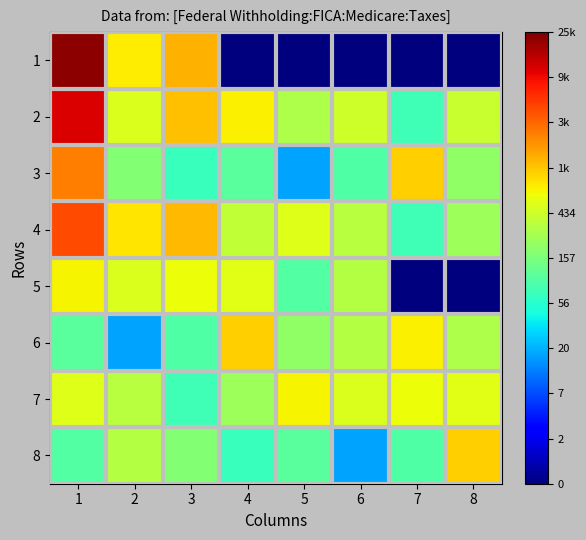

Reading left to right, transcribe all the data shown in this chart.

1: 1=10.0	2=6.7	3=7.3	4=0.0	5=0.0	6=0.0	7=0.0	8=0.0
2: 1=9.3	2=6.2	3=7.2	4=6.6	5=5.7	6=6.1	7=4.3	8=6.0
3: 1=7.8	2=5.2	3=4.3	4=4.6	5=2.9	6=4.5	7=7.0	8=5.3
4: 1=8.4	2=6.8	3=7.2	4=5.9	5=6.3	6=5.8	7=4.3	8=5.5
5: 1=6.6	2=6.2	3=6.5	4=6.3	5=4.6	6=5.8	7=0.0	8=0.0
6: 1=4.6	2=2.9	3=4.5	4=7.0	5=5.3	6=5.8	7=6.6	8=5.7
7: 1=6.3	2=5.8	3=4.3	4=5.5	5=6.6	6=6.2	7=6.5	8=6.3
8: 1=4.6	2=5.8	3=5.2	4=4.3	5=4.6	6=2.9	7=4.5	8=7.0